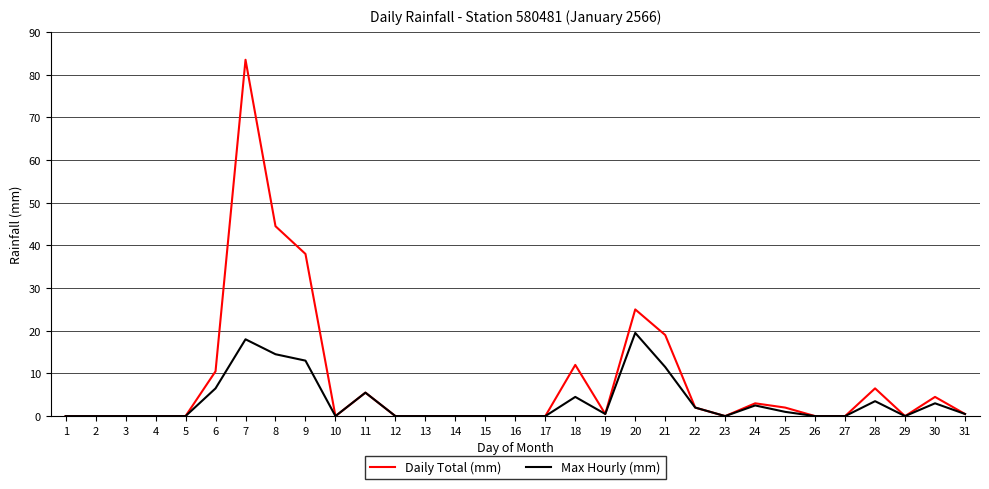

List the series in order of their overall mean, highest first.

Daily Total (mm), Max Hourly (mm)